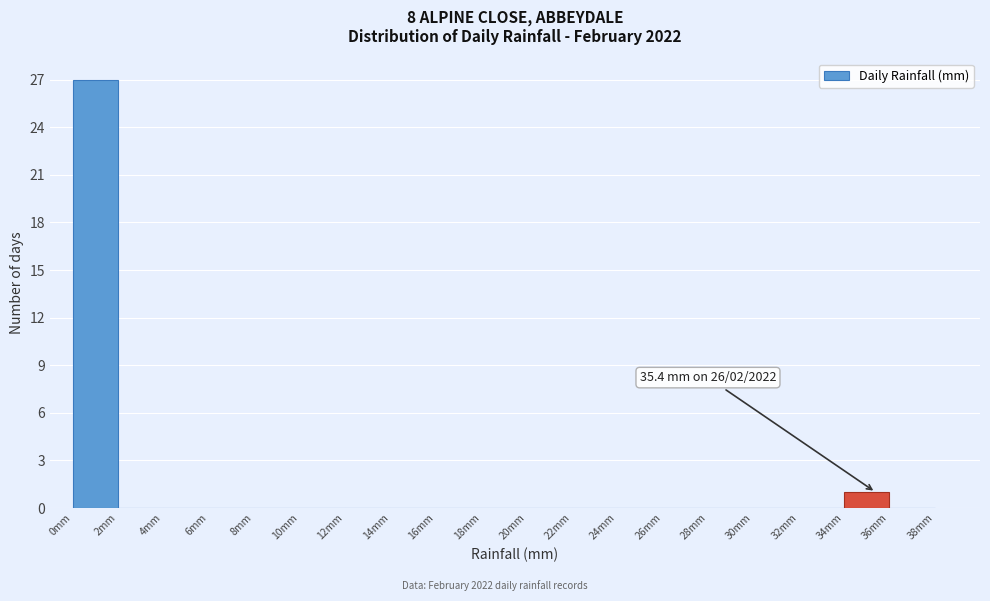

Over which range of the x-axis is the bar tallest?

0 to 2